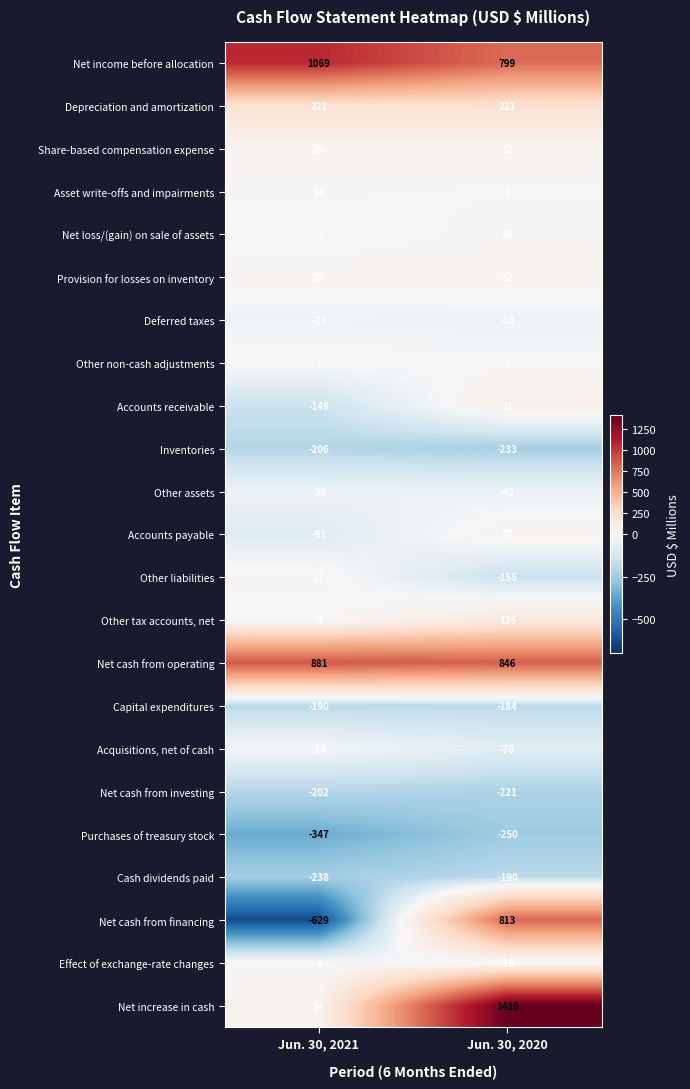

What is the difference between the maximum and minimum values in the Other liabilities series?

177